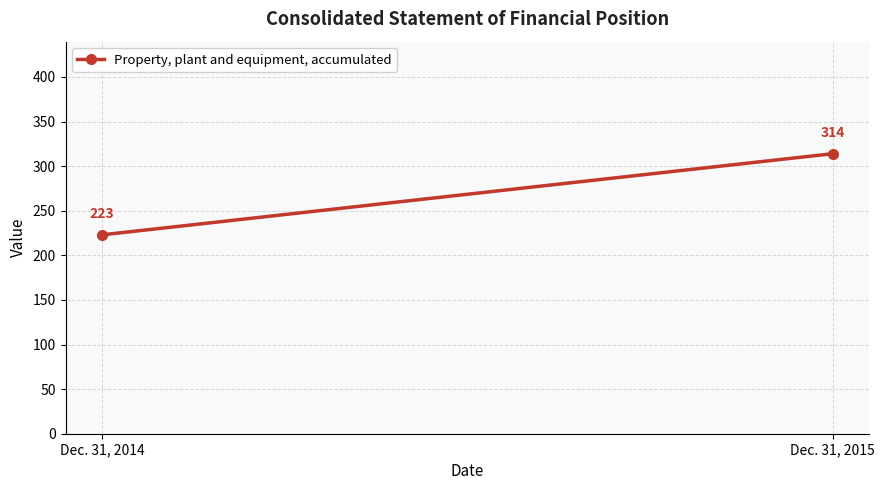

How many lines are shown in the chart?

1